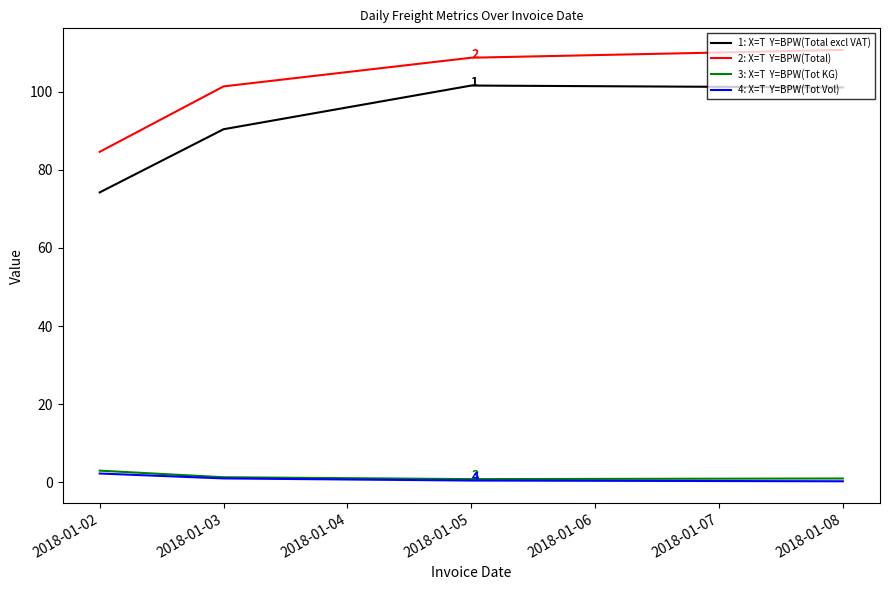

What is the maximum value shown in the chart?

110.7